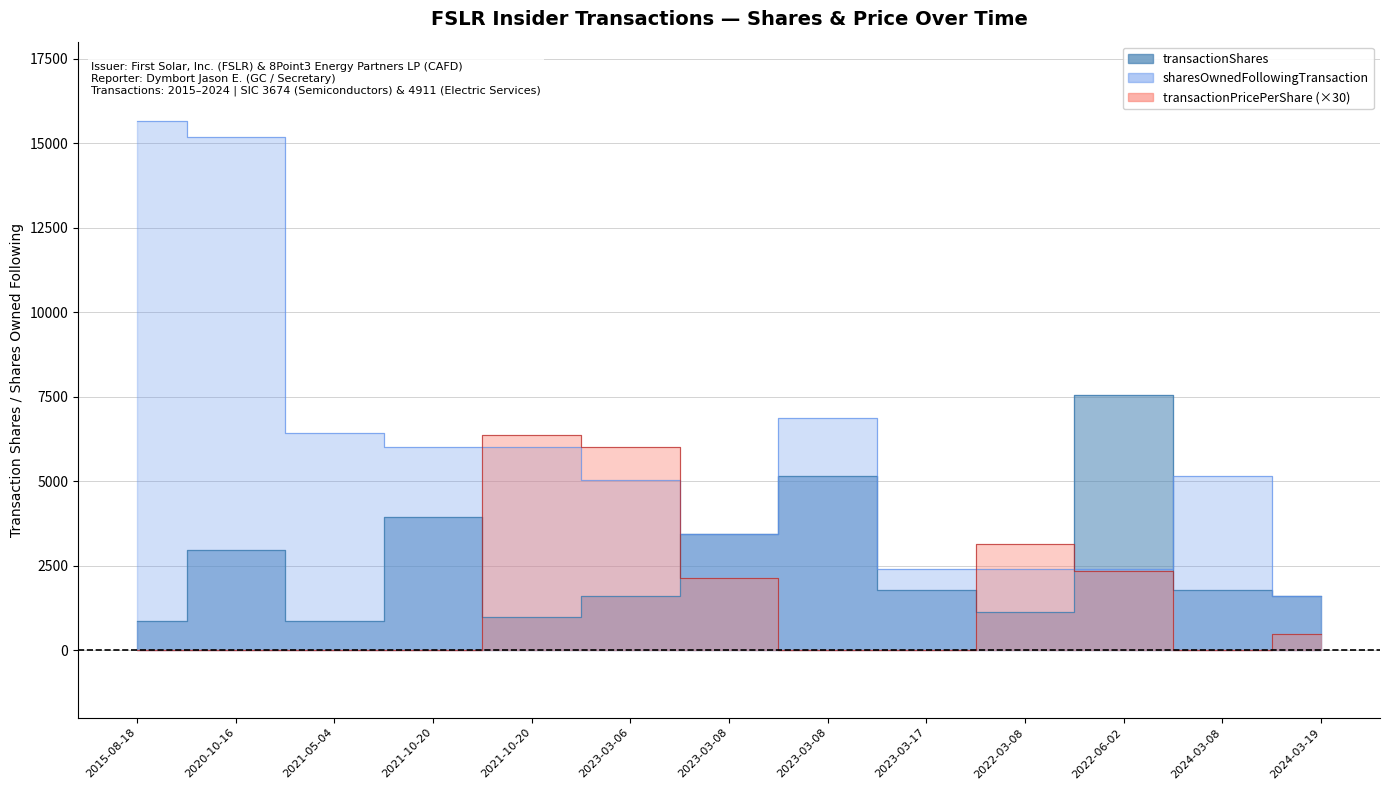

Rank the categories by transactionPricePerShare value from lowest to highest.

2015-08-18, 2020-10-16, 2021-05-04, 2021-10-20, 2023-03-08, 2023-03-17, 2024-03-08, 2024-03-19, 2023-03-08, 2022-06-02, 2022-03-08, 2023-03-06, 2021-10-20